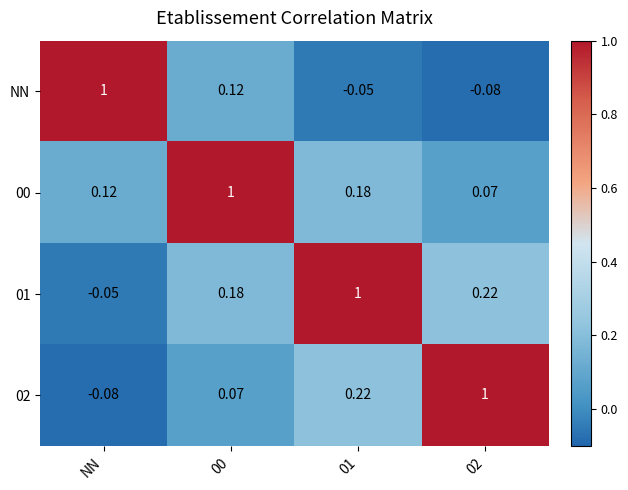

Where does the NN series first go above 0?

NN